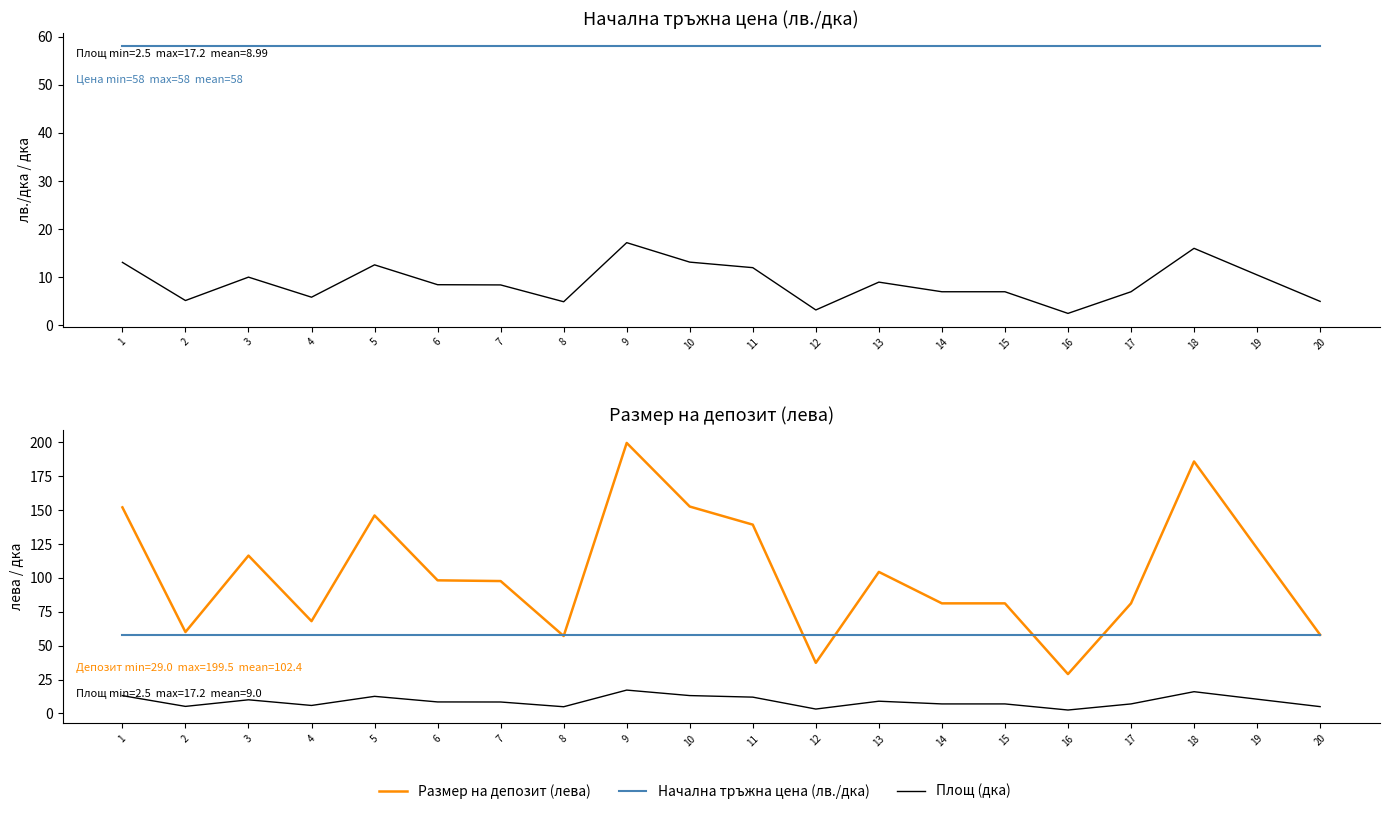

What is the average value of the Размер на депозит (лева) series?

103.3